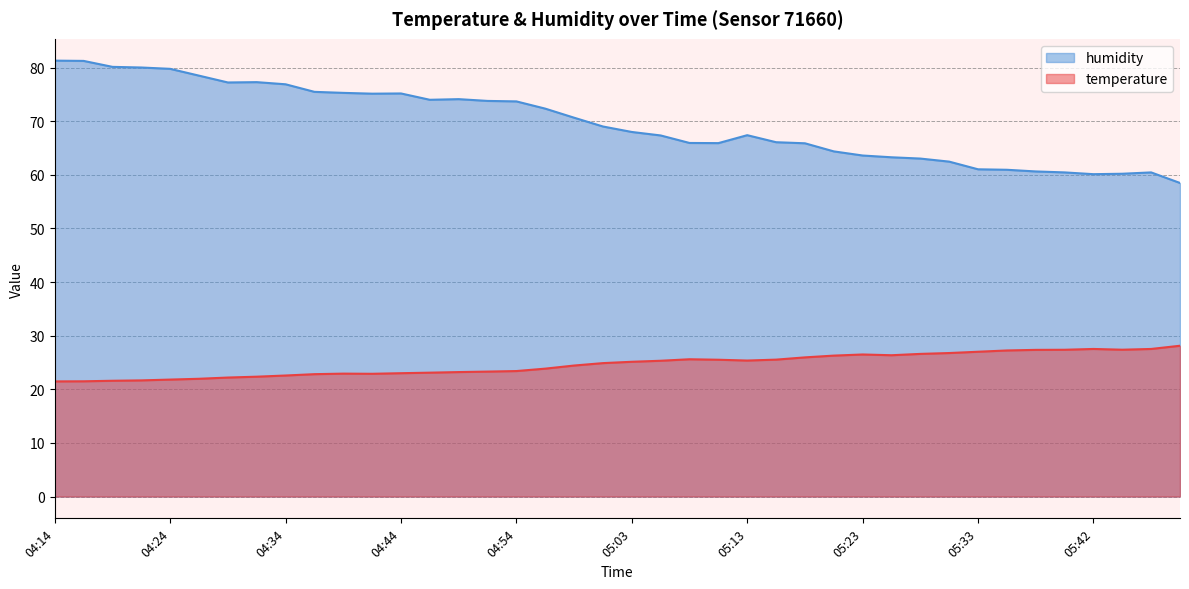

List the series in order of their peak value, highest first.

humidity, temperature